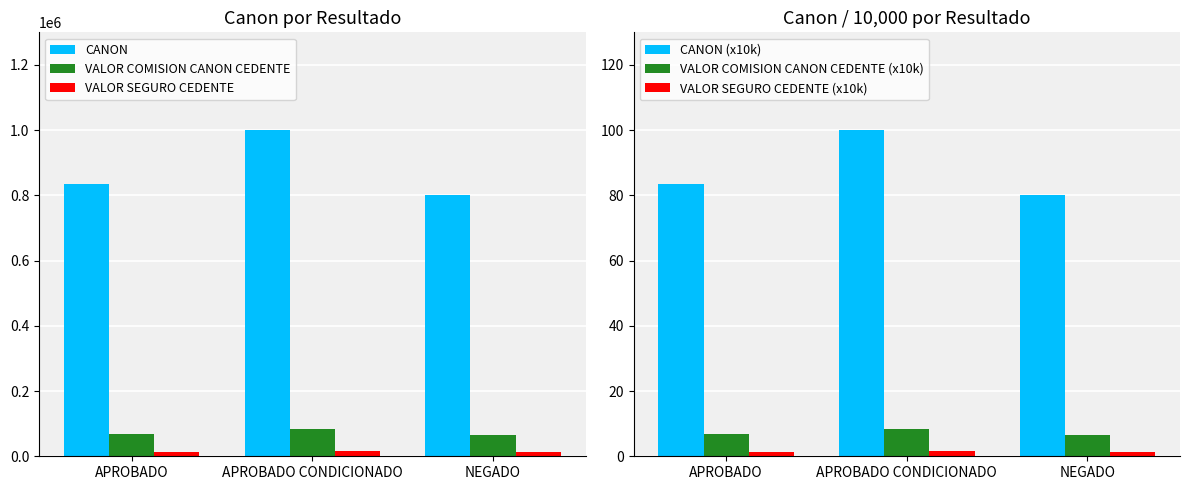

What is the average value of the VALOR SEGURO CEDENTE series?

15114.1